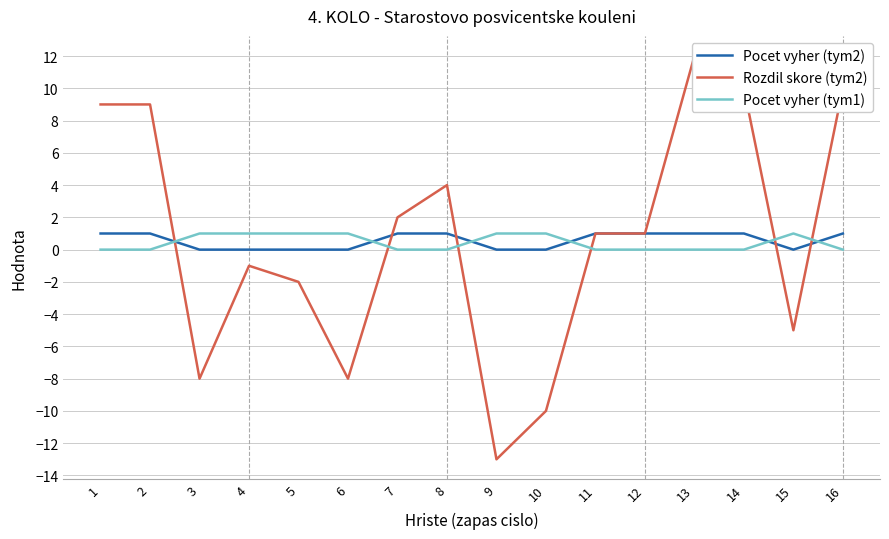

List the series in order of their overall mean, highest first.

Rozdil skore (tym2), Pocet vyher (tym2), Pocet vyher (tym1)